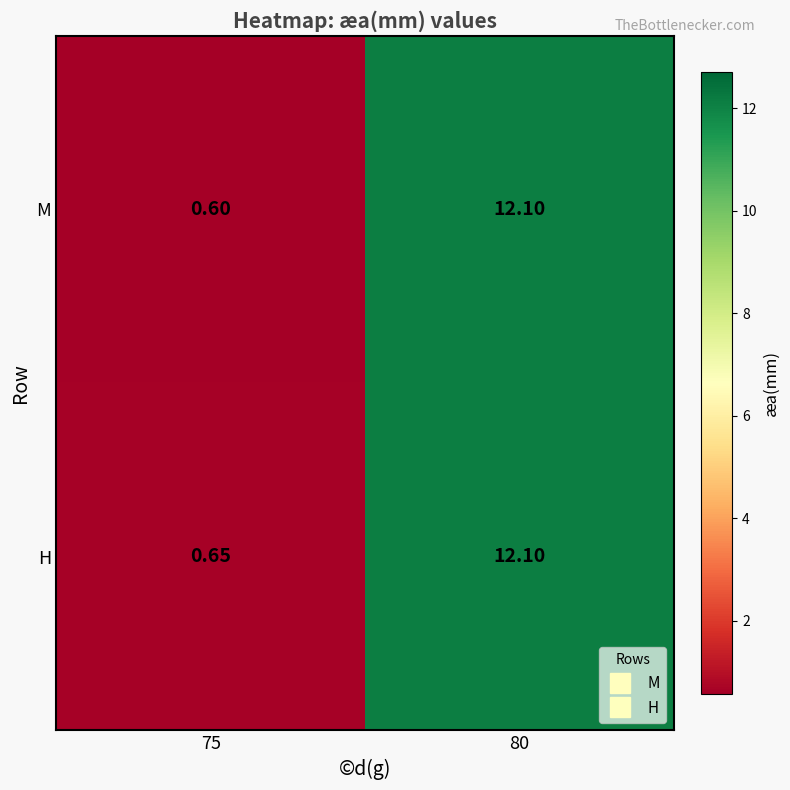

Which series has the largest total across all categories?

H